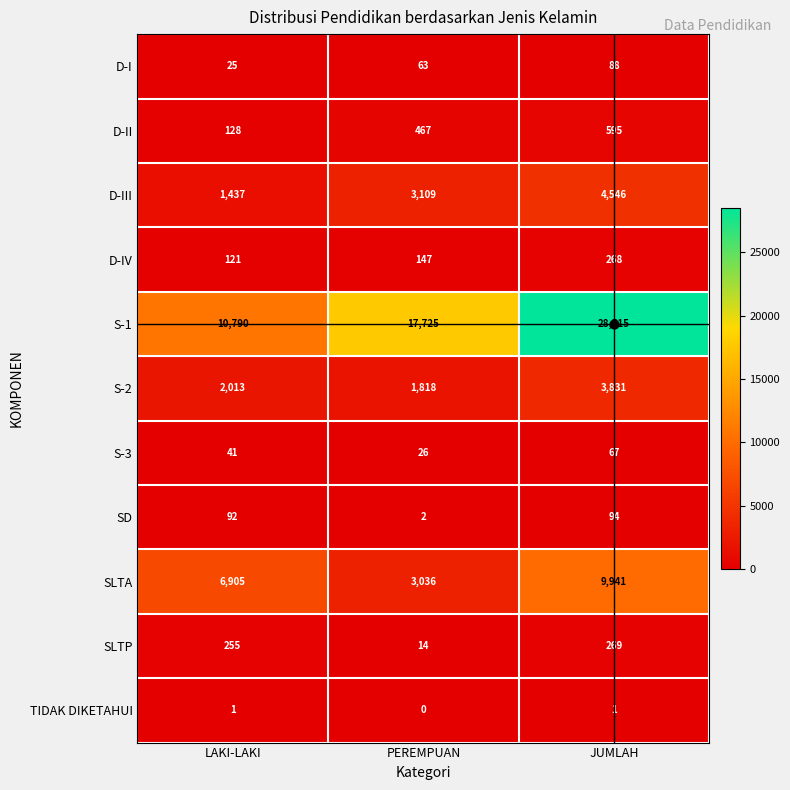

Rank the series by their maximum value, from lowest to highest.

TIDAK DIKETAHUI, S-3, D-I, SD, D-IV, SLTP, D-II, S-2, D-III, SLTA, S-1